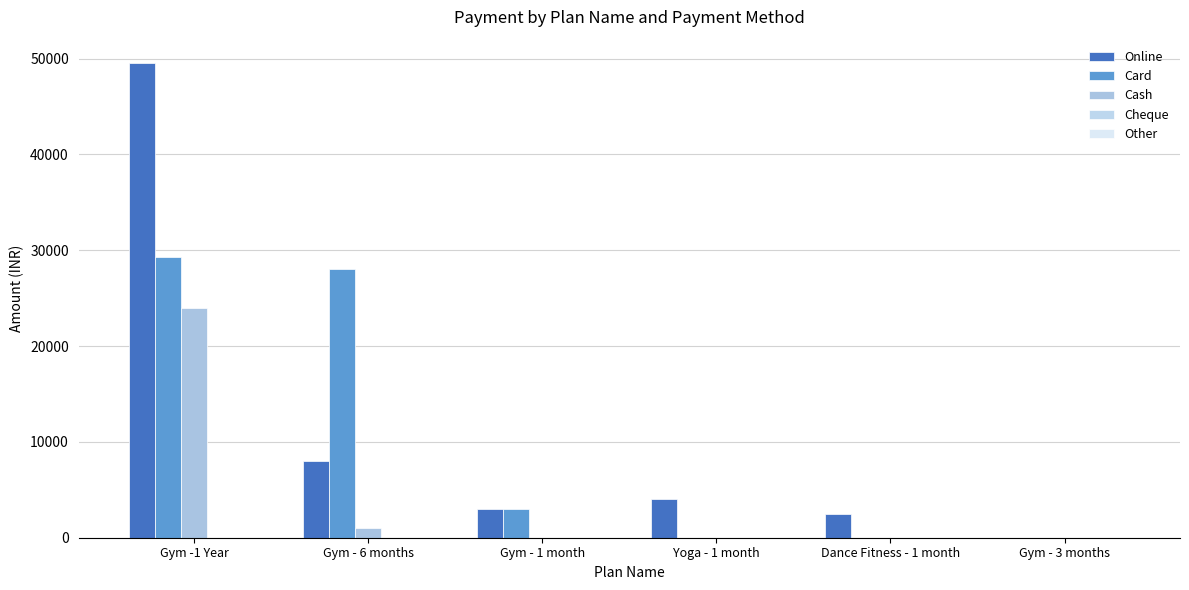

Is it true that Online equals 49500 at Gym -1 Year?

True